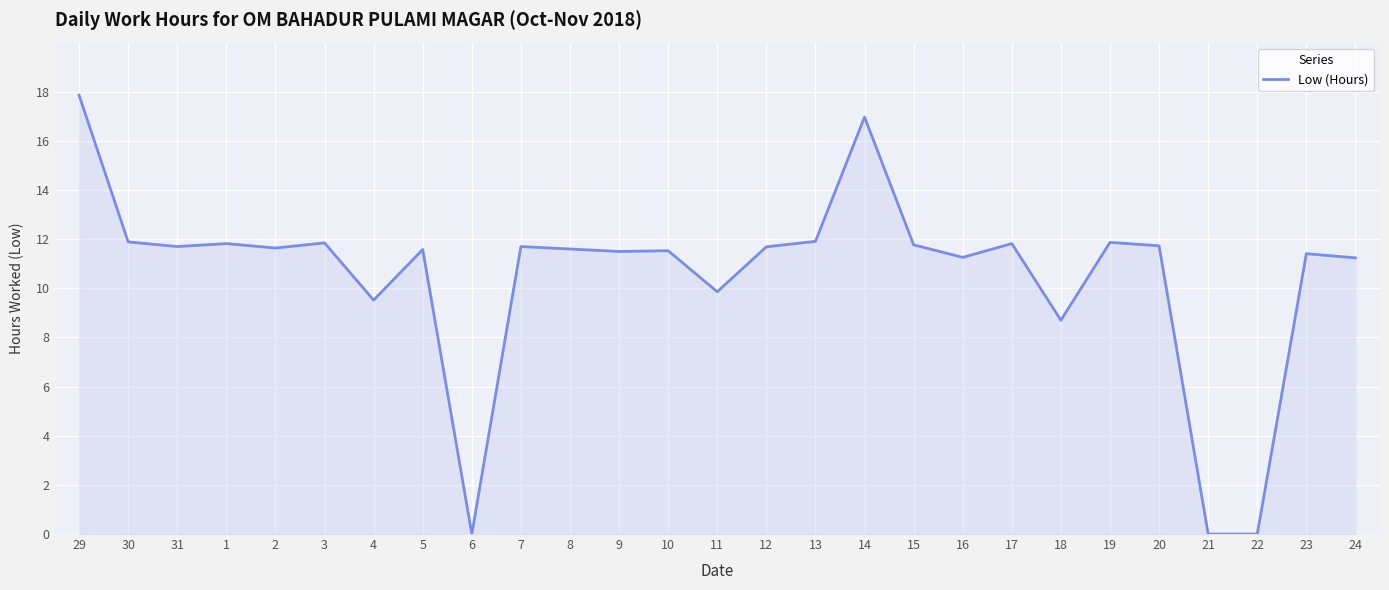

True or false: the data shows 5.8 at 18.

False